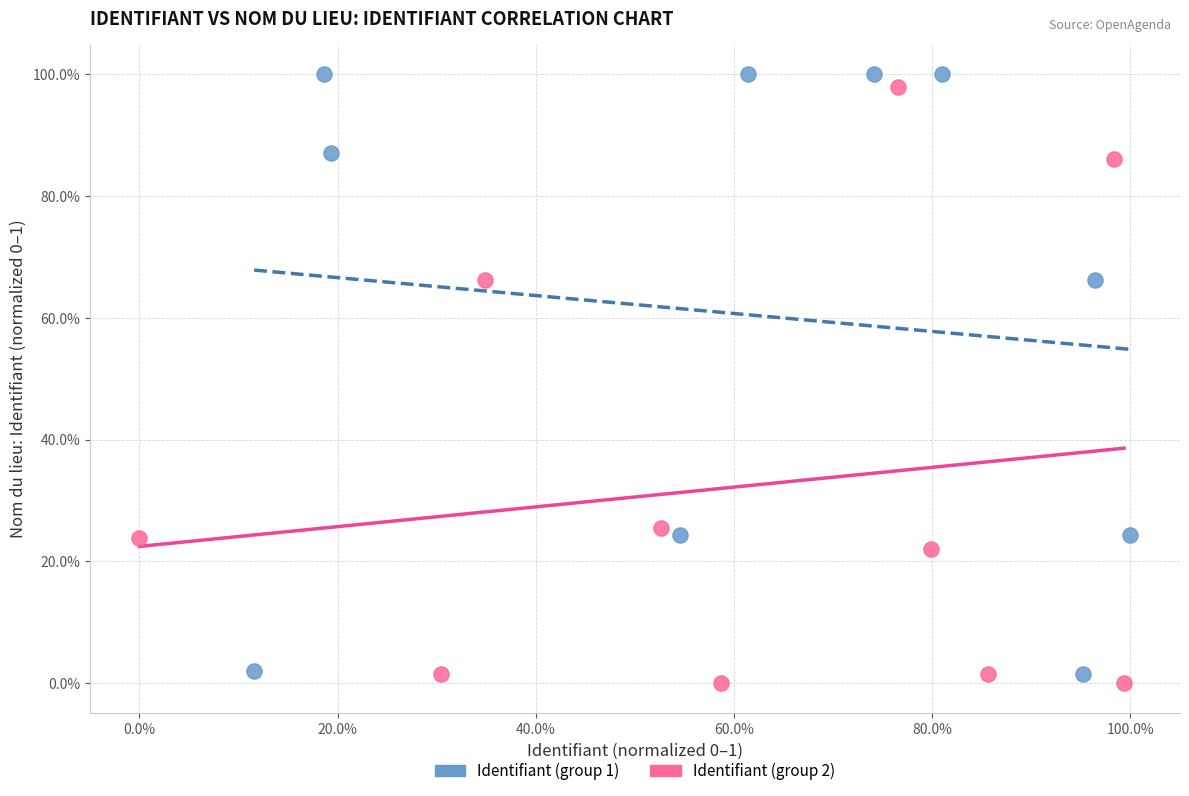

Which series reaches the minimum Y coordinate?

Identifiant (group 2)